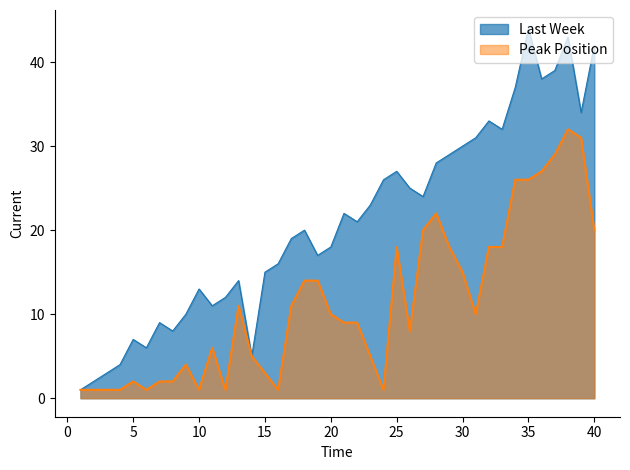

The Peak Position series shows 15 at 30. True or false?

True